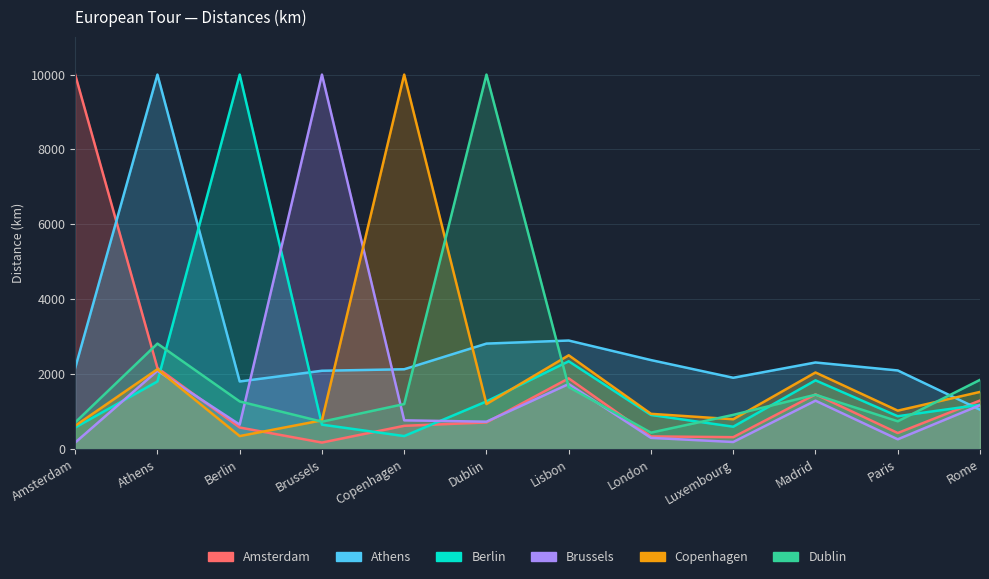

The Copenhagen series shows 4372 at Copenhagen. True or false?

False